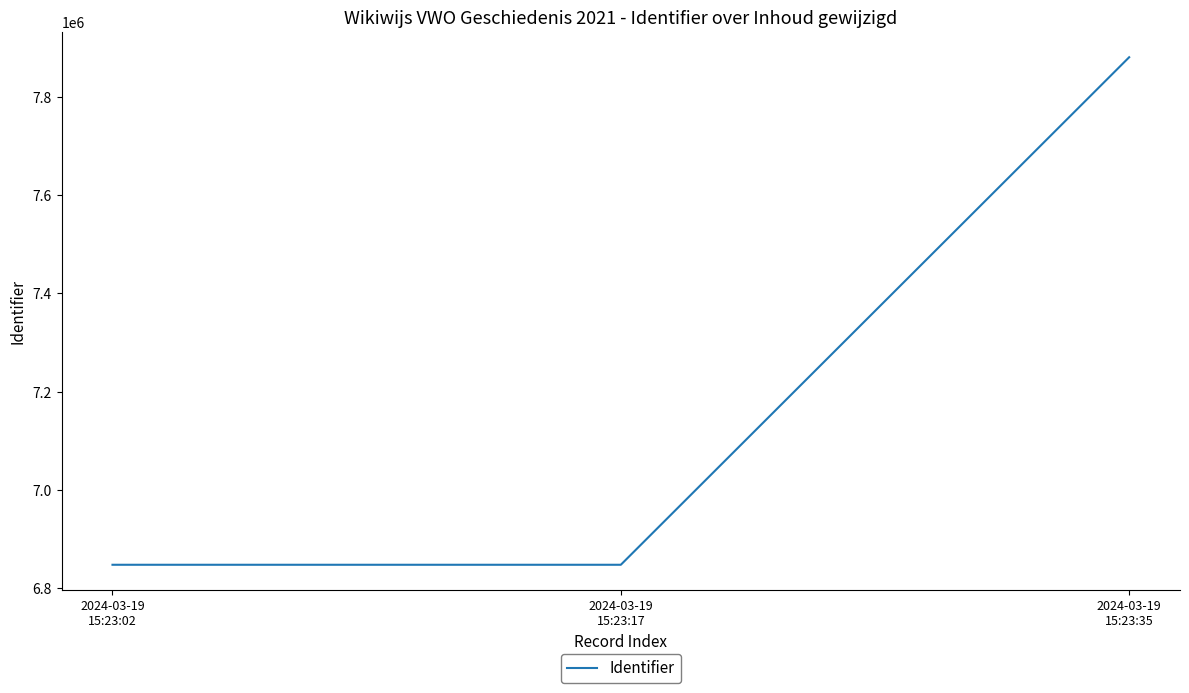

What is the difference between the maximum and second lowest values?

1032141